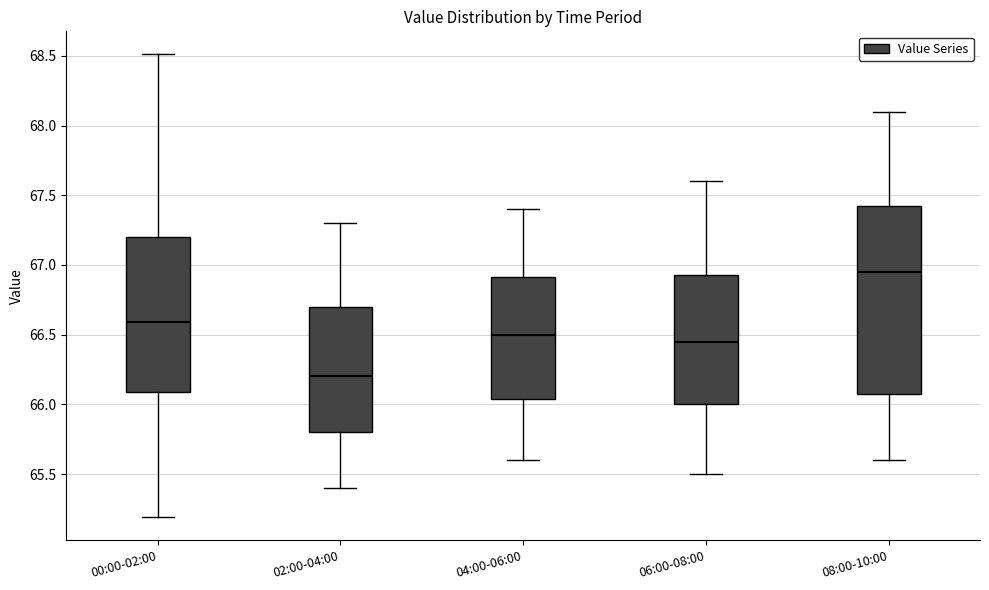

Where does the upper whisker of the box for 06:00-08:00 end on the y-axis? The values are not printed on the chart, so give them approximately, as read against the axis.

67.60